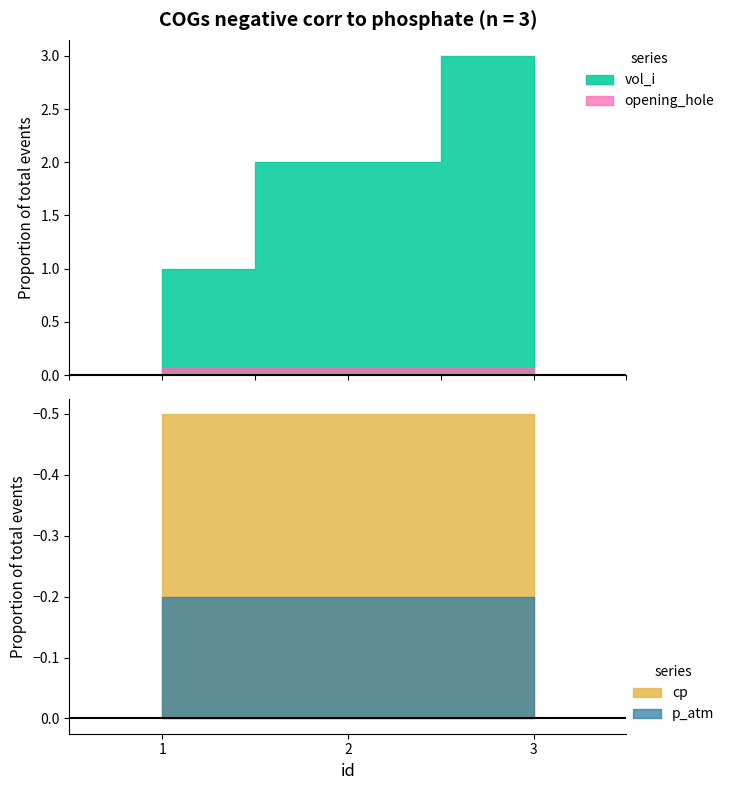

How many data points does each series have?

3